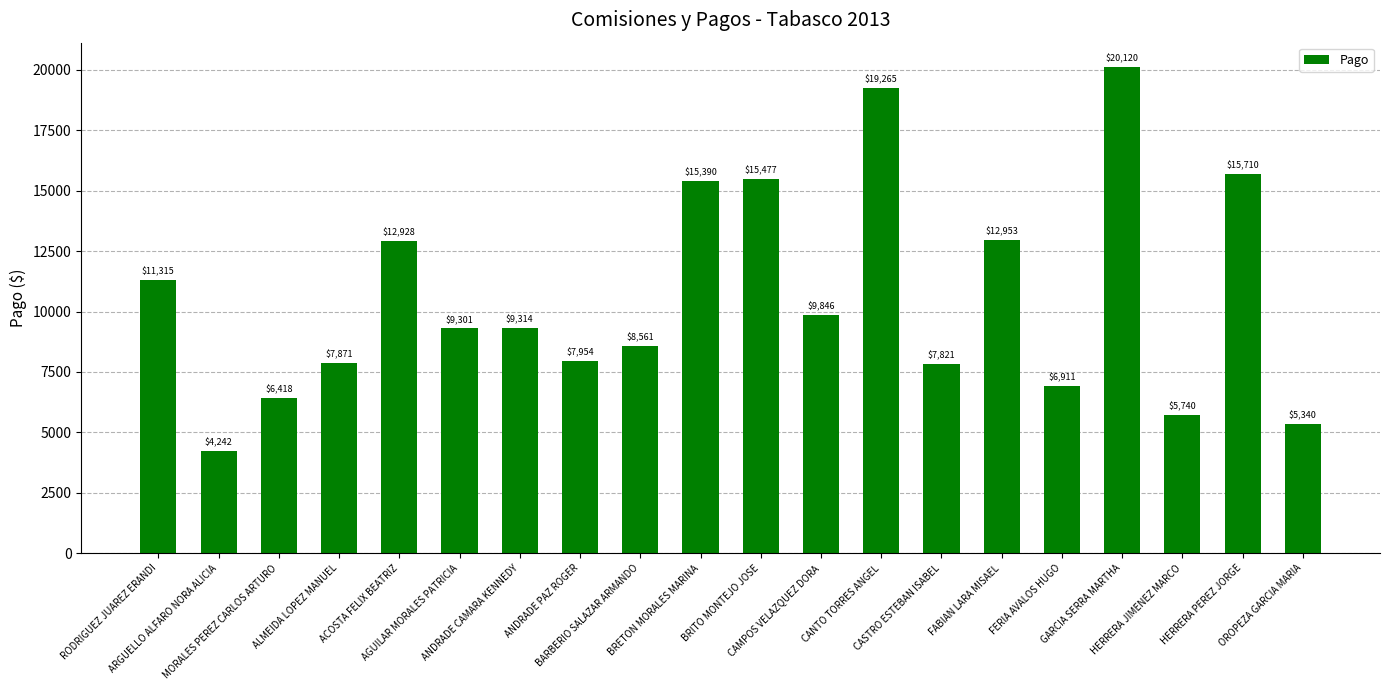

What is the value of the 13th bar from the left?

19264.7